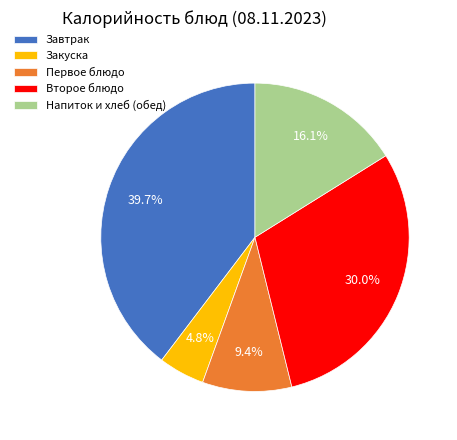

Between Напиток и хлеб (обед) and Второе блюдо, which is larger?

Второе блюдо